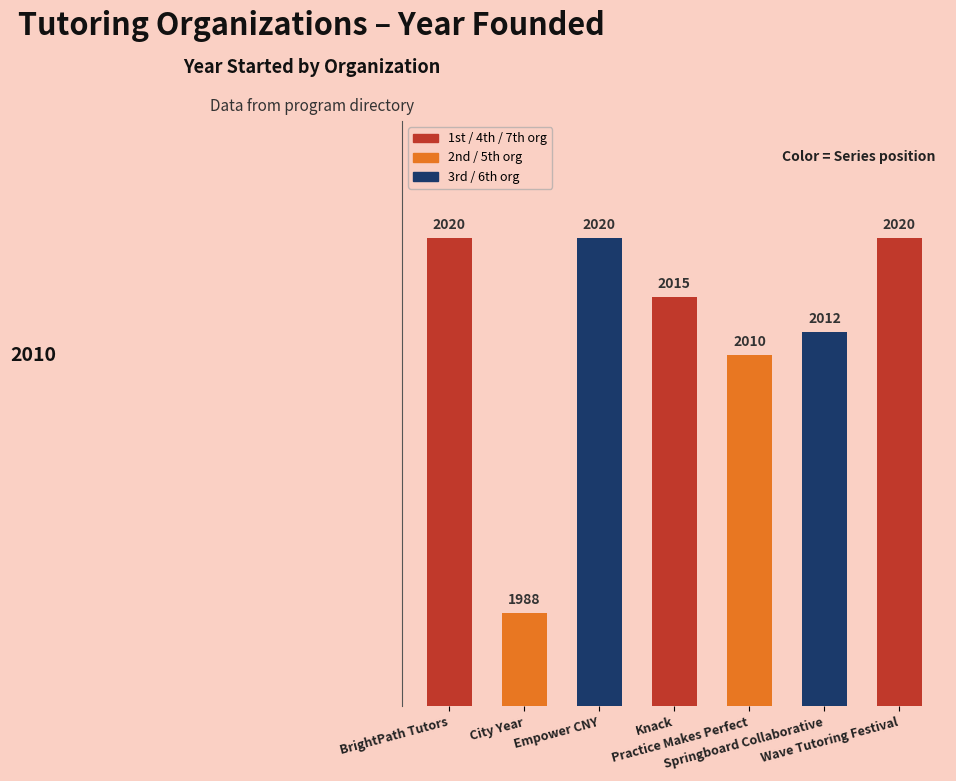

How many categories are shown in the chart?

7